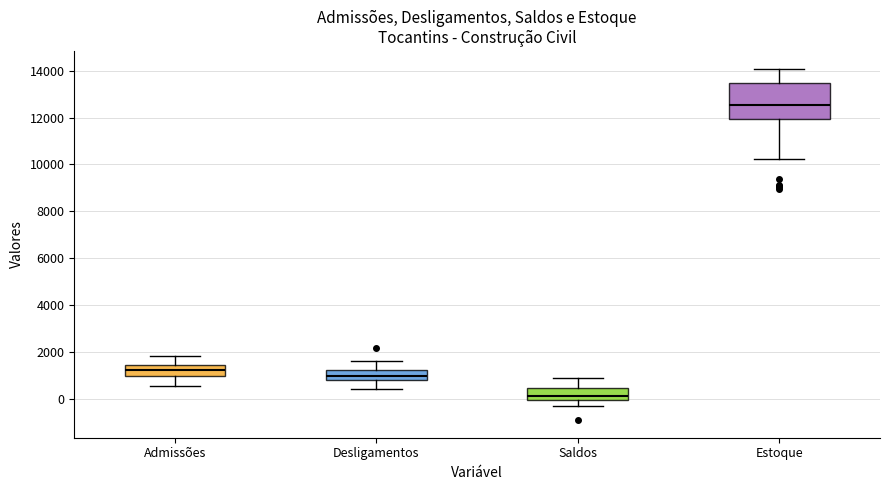

Which box's median line is the highest?

Estoque